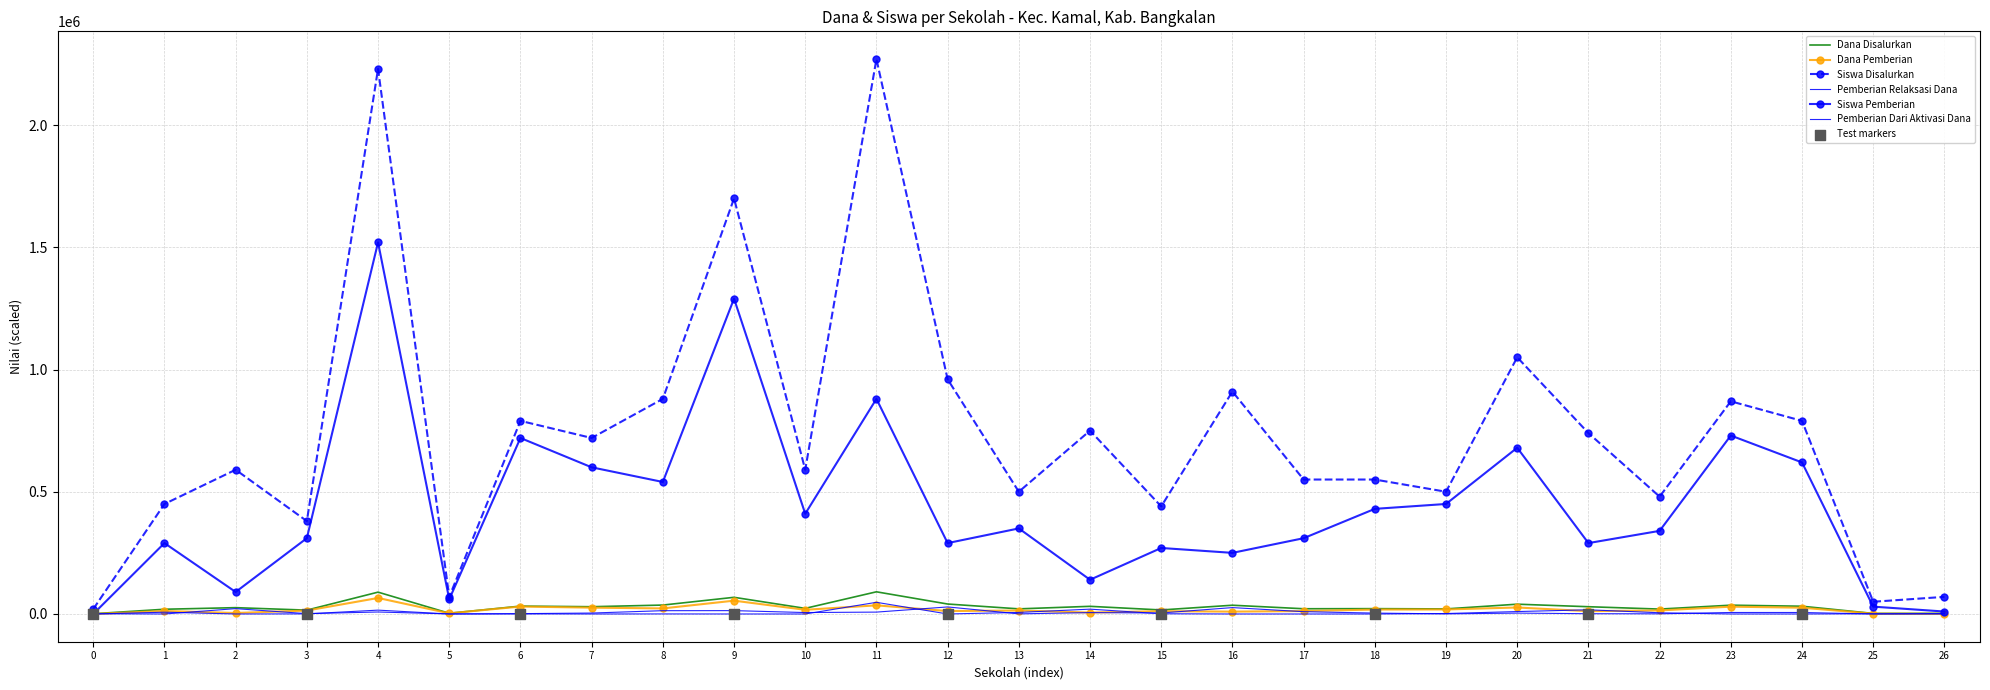

What is the total value across all series at 5?

135850